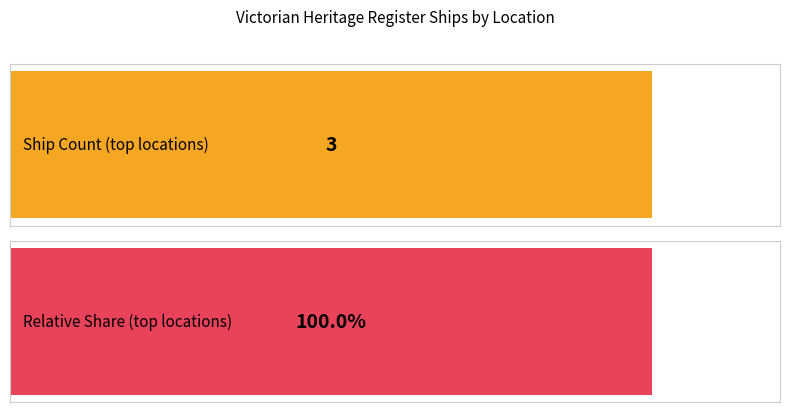

Rank the series by their average value, from highest to lowest.

Percentage, Ships per Location